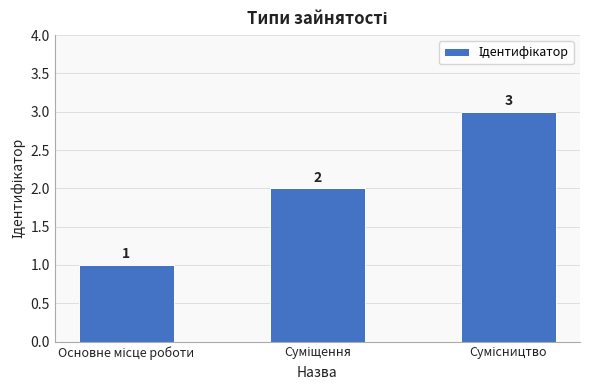

Reading right to left, transcribe all the data shown in this chart.

3	2	1